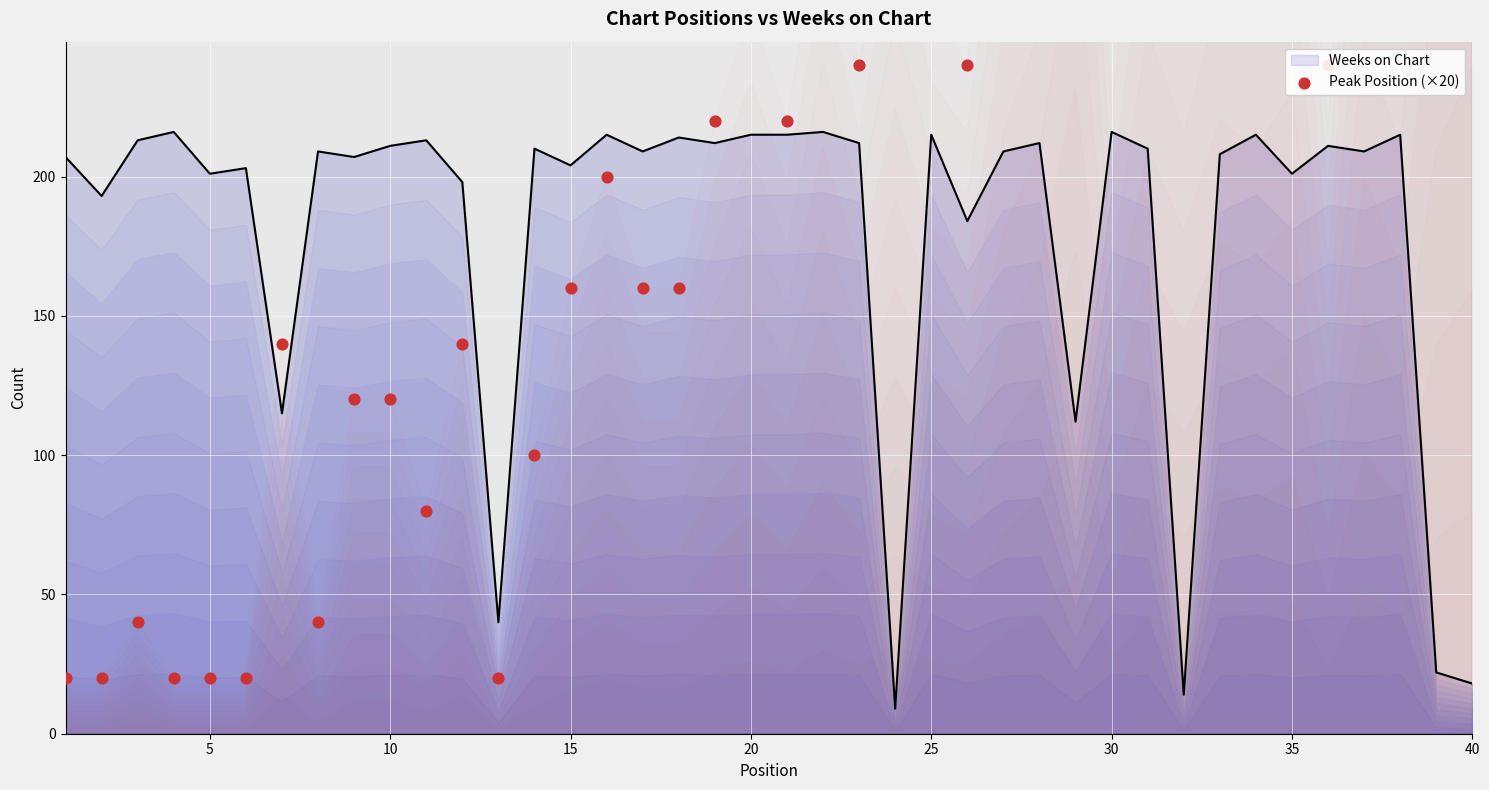

What is the minimum value for Weeks on Chart?

9